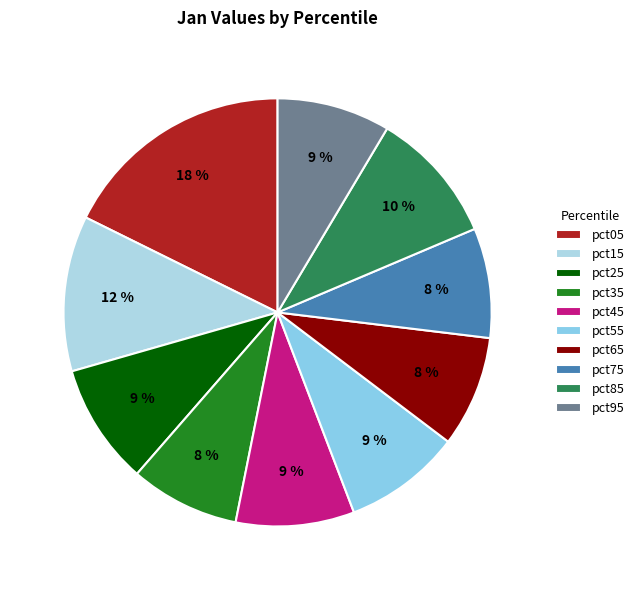

Which category has the biggest portion of the pie?

pct05